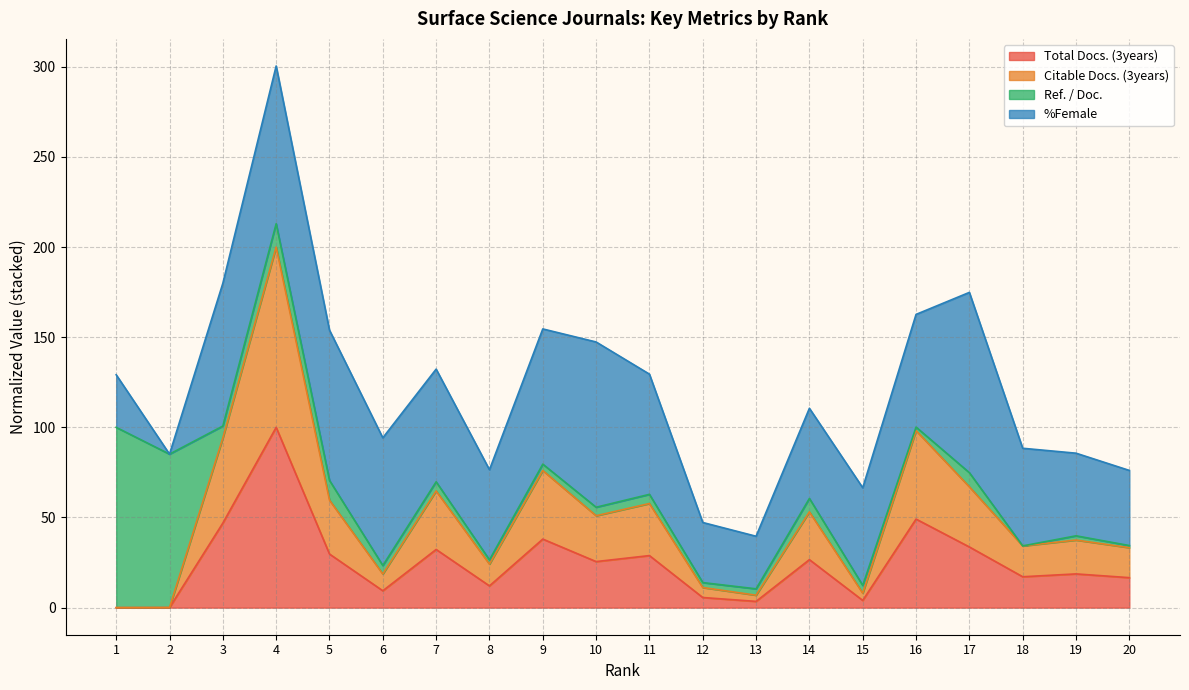

What is the maximum value for Total Docs. (3years)?

100.0